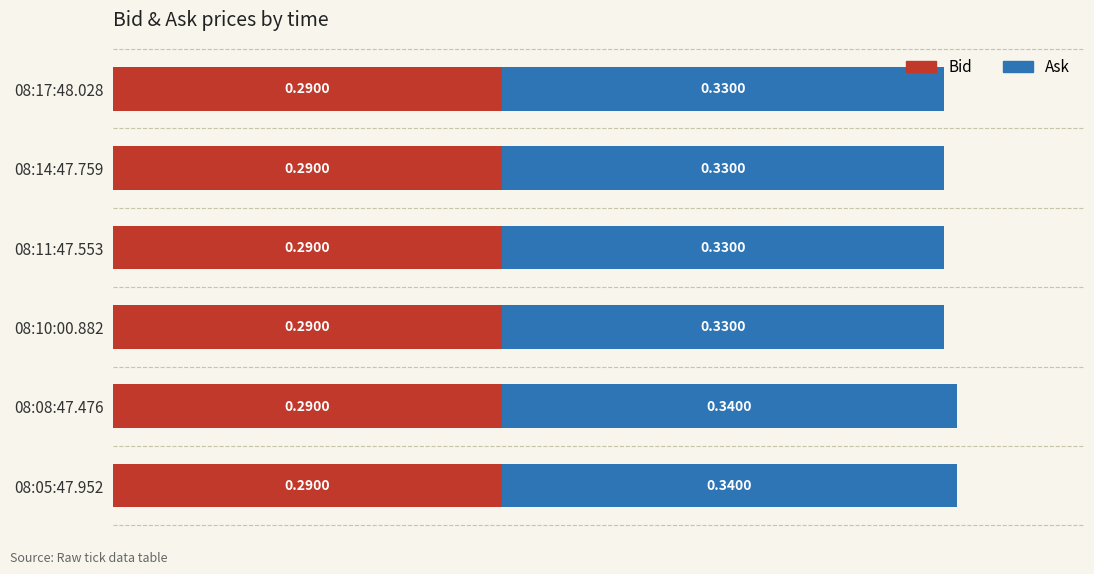

What is the sum of all Bid values?

1.7